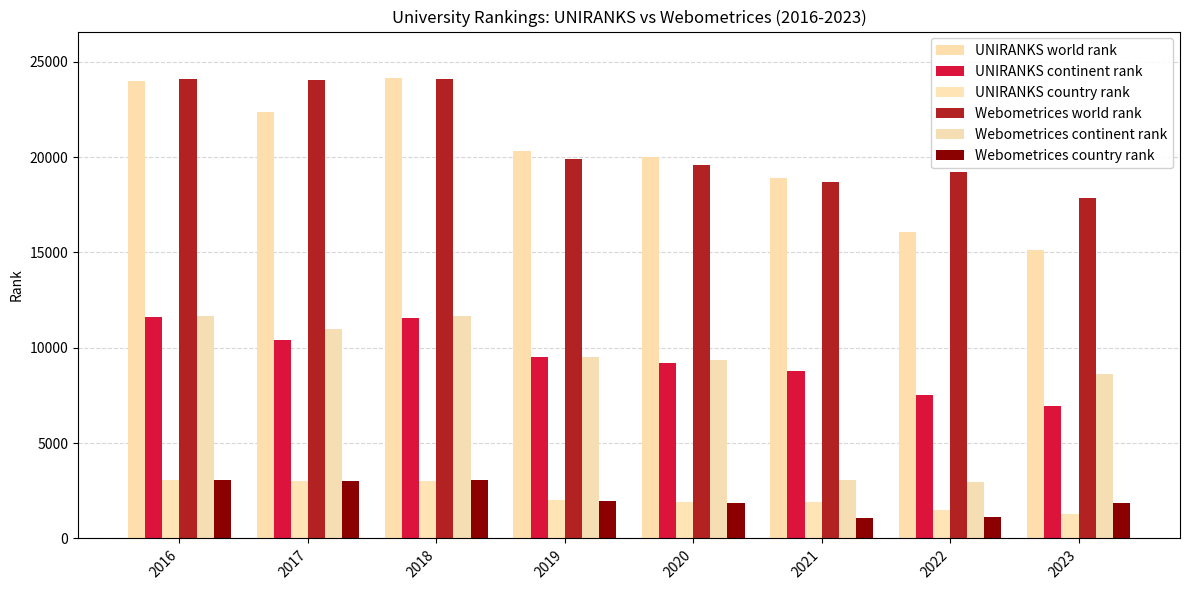

Which series changed the most between 2018 and 2023?

UNIRANKS world rank